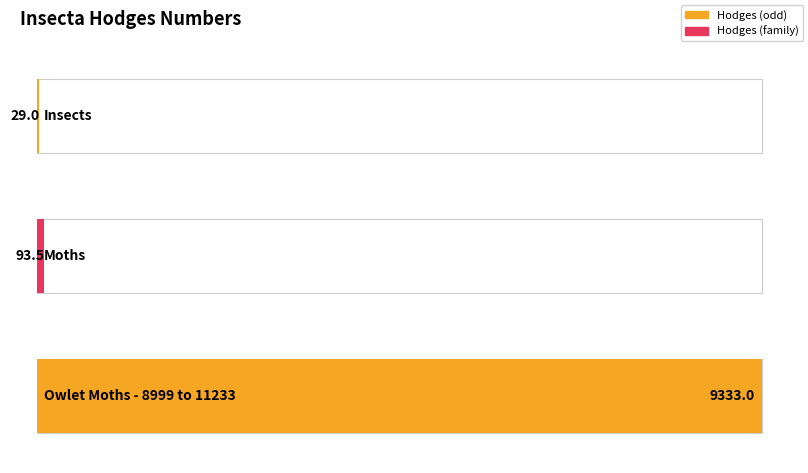

The value at Owlet Moths - 8999 to 11233 is 9333.0. True or false?

True